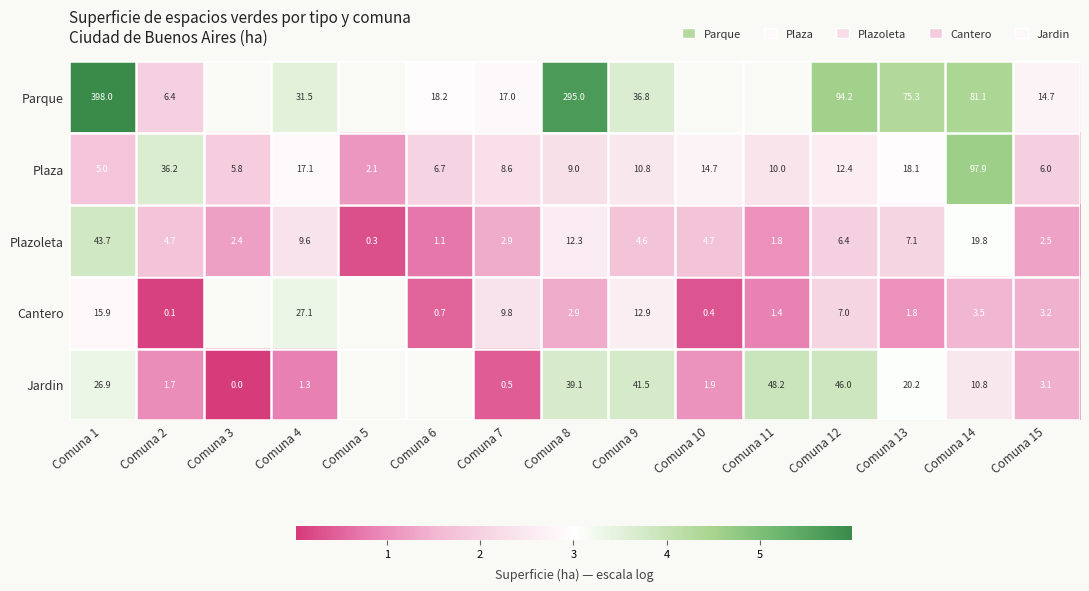

Rank the series at Comuna 14 from highest to lowest value.

Plaza, Parque, Plazoleta, Jardin, Cantero